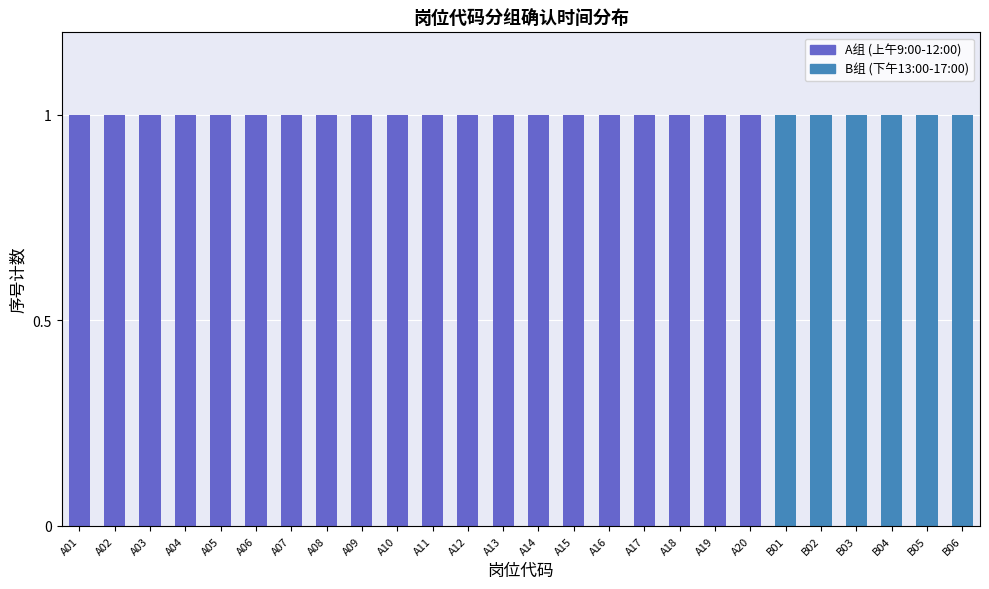

What is the difference between the values at A01-A20 (2月10日上午9:00-12:00) and B01-B06 (2月10日下午13:00-17:00)?

14